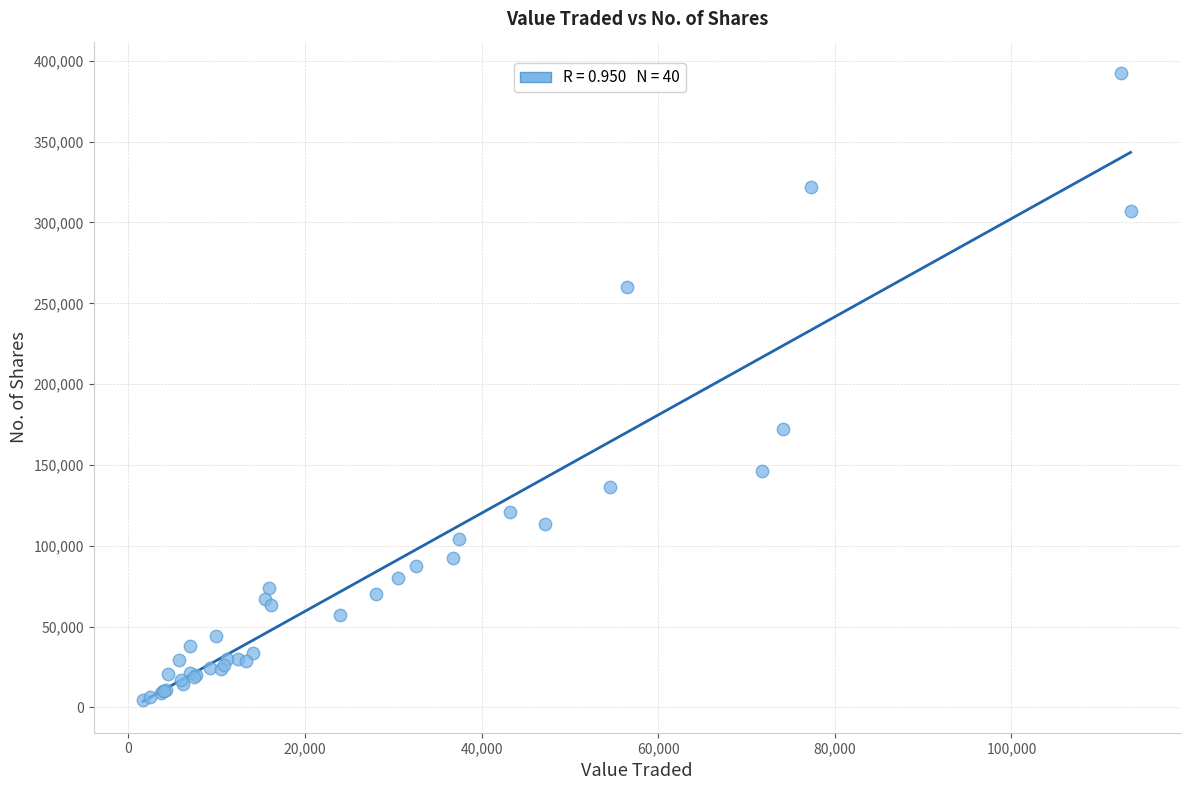

What Y value in the scatter plot is closest to 198503?

172337